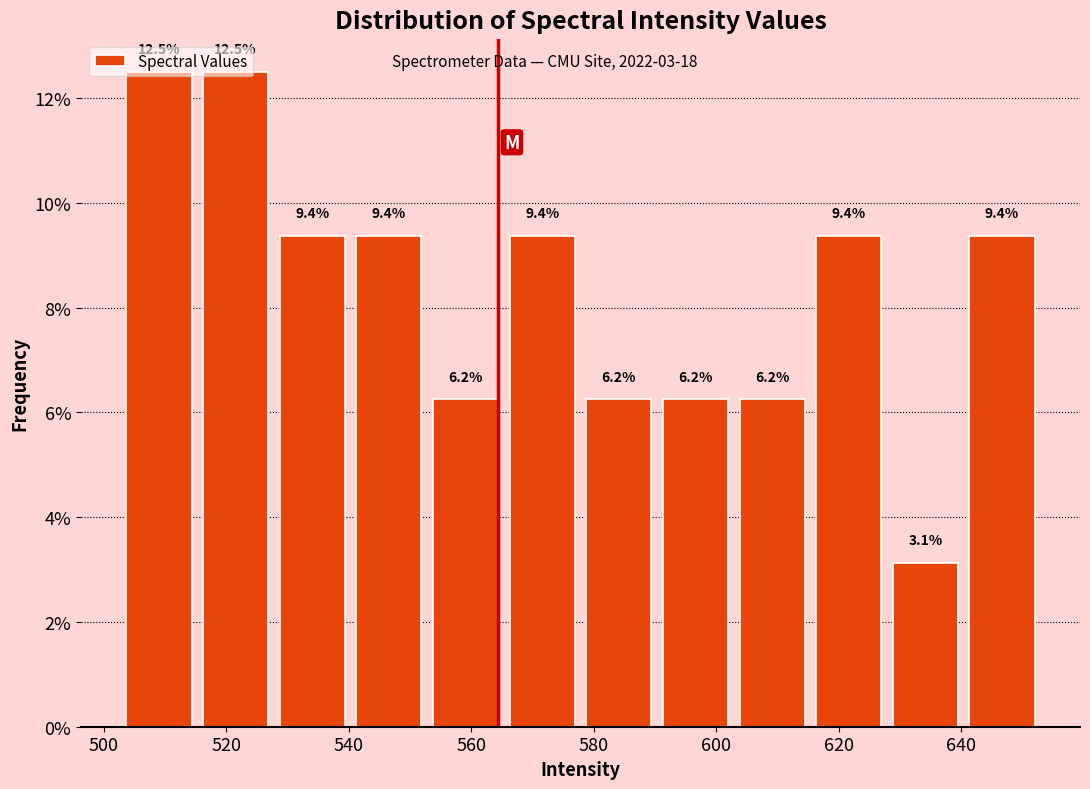

Reading left to right, list every bar in this chart as the range it spans on the x-axis followed by its height. The bar edges are not printed on the chart, so give them approximately, as read against the axis.

502 to 516: 12.5
516 to 528: 12.5
528 to 540: 9.4
540 to 552: 9.4
552 to 566: 6.2
566 to 578: 9.4
578 to 590: 6.2
590 to 602: 6.2
602 to 616: 6.2
616 to 628: 9.4
628 to 640: 3.1
640 to 652: 9.4